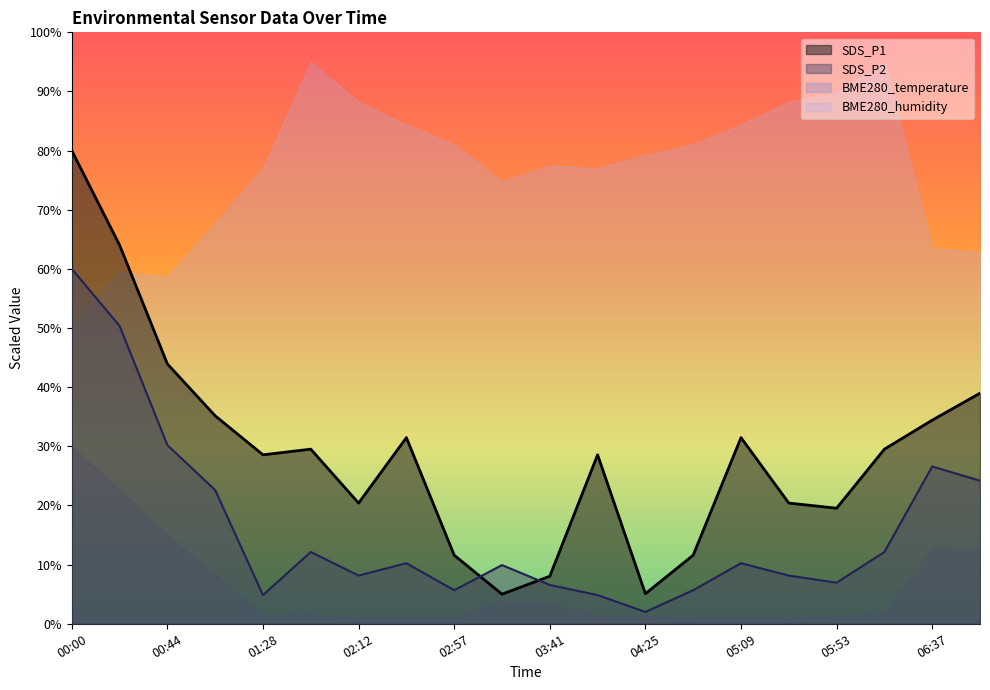

What are all the series names shown in the legend?

SDS_P1, SDS_P2, BME280_temperature, BME280_humidity